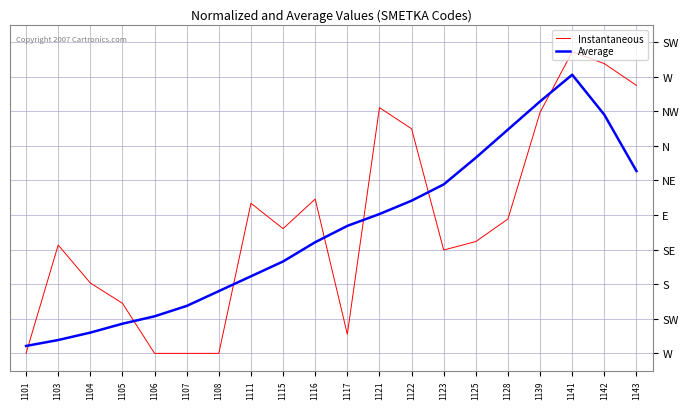

The Average series shows 3.7 at 1117. True or false?

True